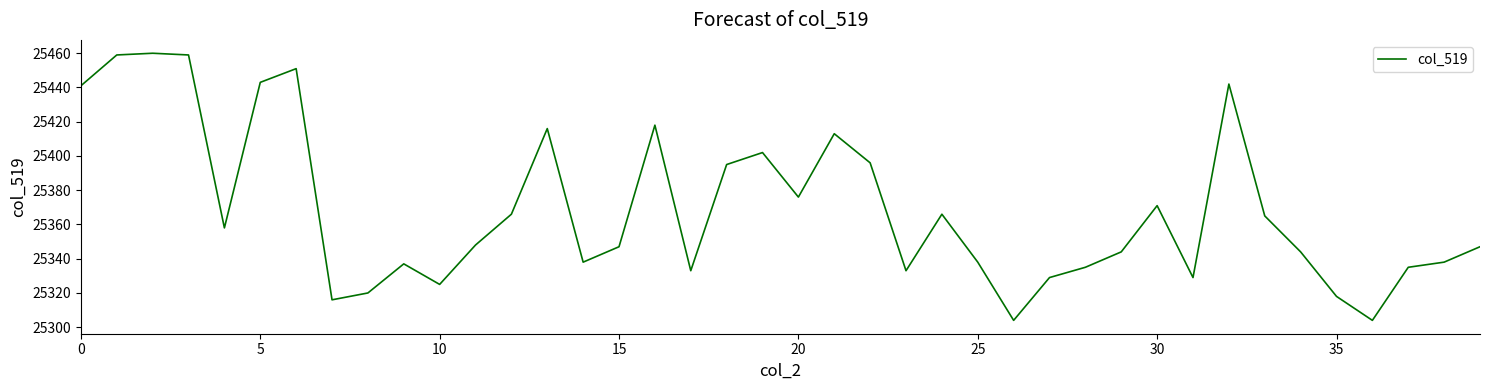

What is the difference between the second highest and second lowest values?

155